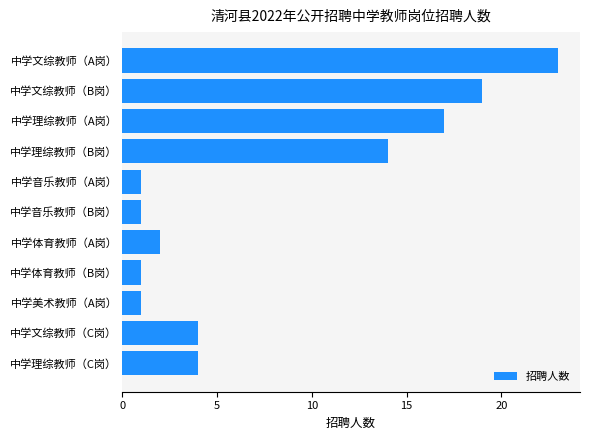

What is the difference between the maximum and minimum values?

22